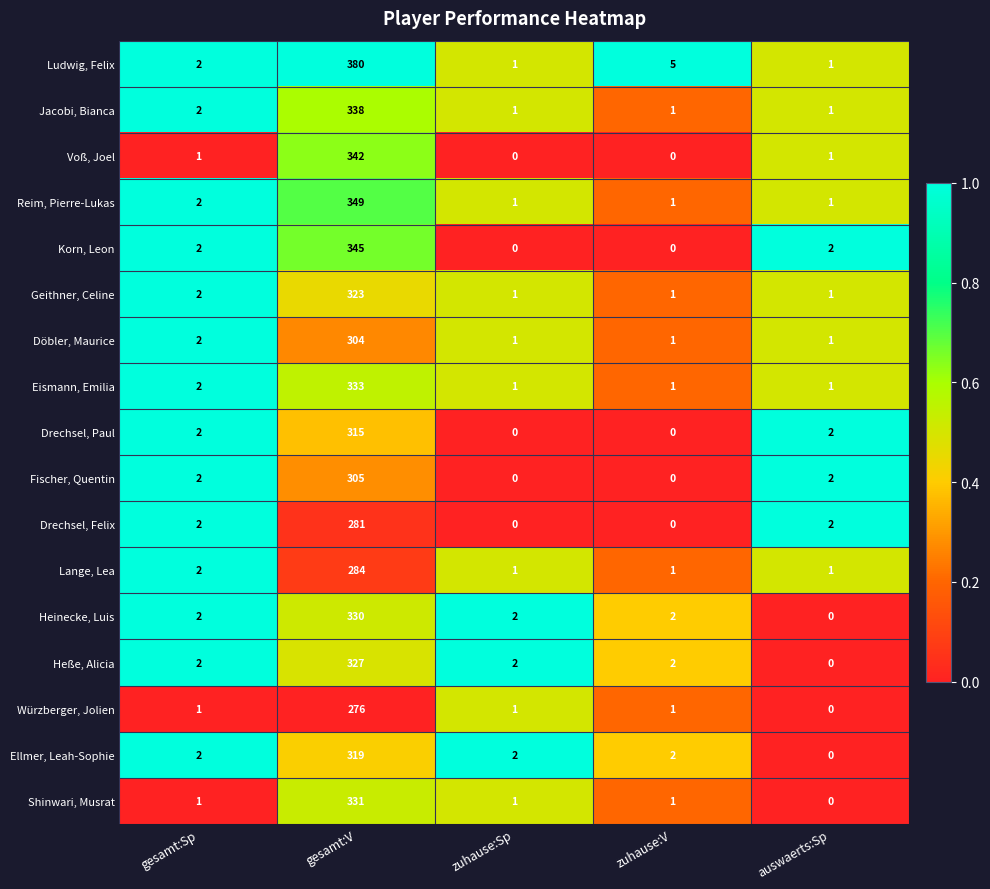

Where is Lange, Lea nearest to the value 142?

gesamt:Sp